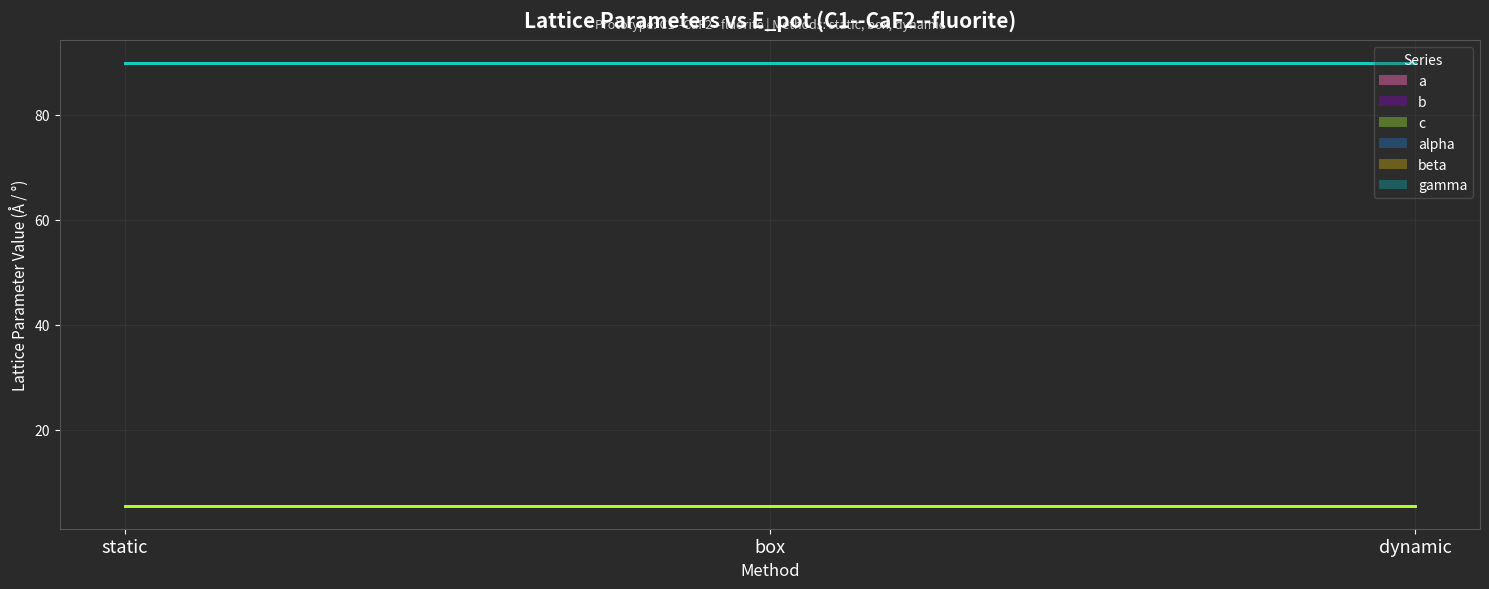

Reading right to left, extract all data points from this chart.

a (line): dynamic=5.3	box=5.3	static=5.3
b (line): dynamic=5.3	box=5.3	static=5.3
c (line): dynamic=5.3	box=5.3	static=5.3
alpha (line): dynamic=90.0	box=90.0	static=90.0
beta (line): dynamic=90.0	box=90.0	static=90.0
gamma (line): dynamic=90.0	box=90.0	static=90.0